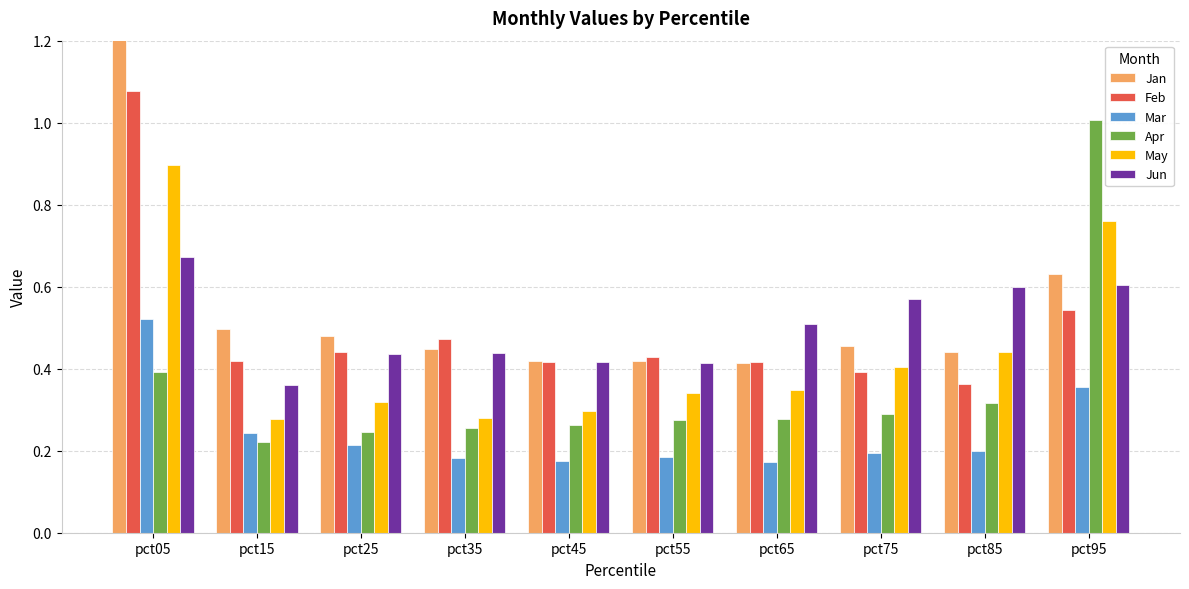

What is the average value of the Mar series?

0.2